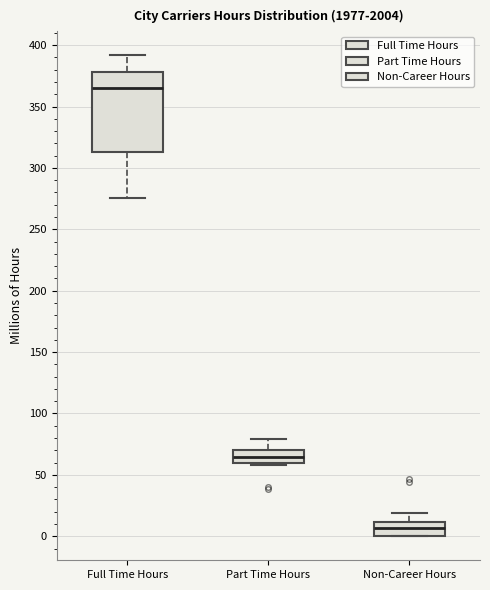

Where does the median line of the box for Non-Career Hours sit on the y-axis? The values are not printed on the chart, so give them approximately, as read against the axis.

5